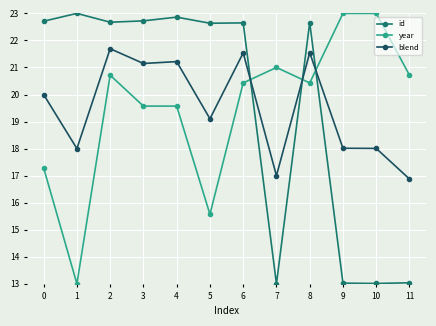

Where does the blend series first go above 19?

0